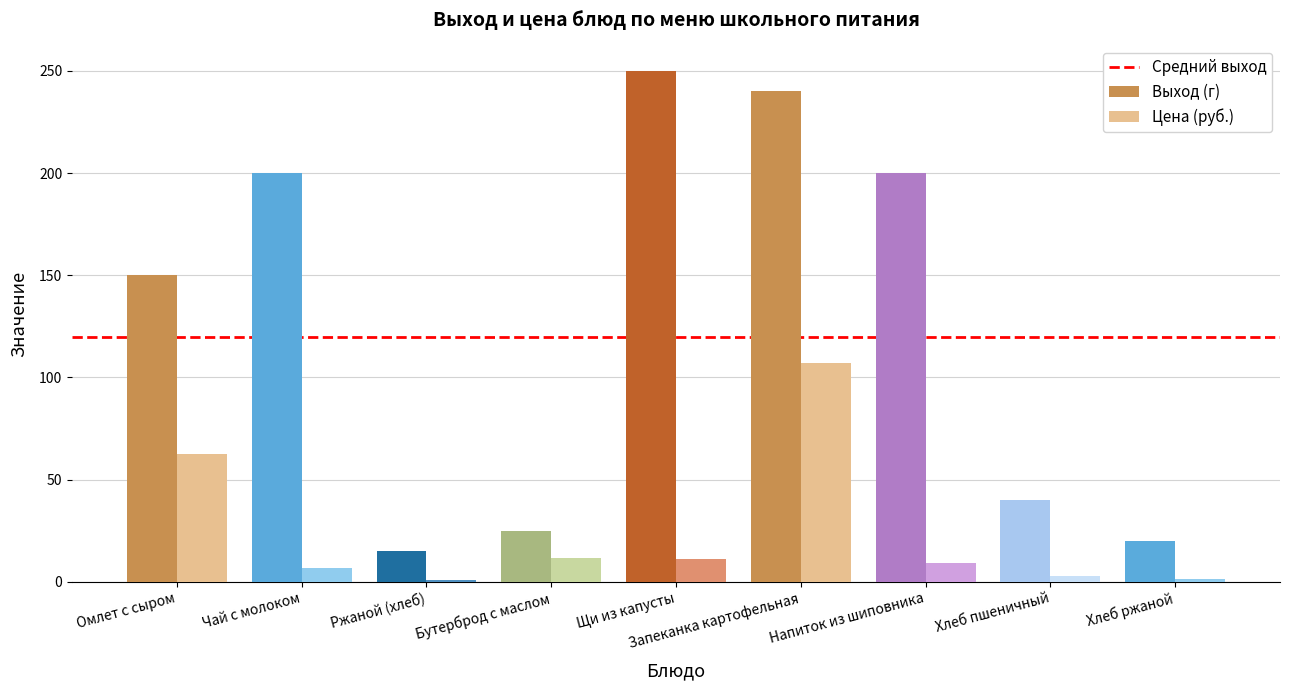

What position from the right is Запеканка картофельная?

4